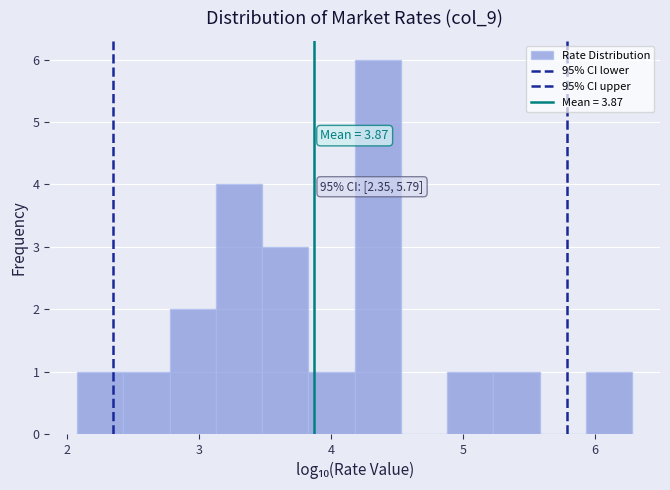

Read against the x-axis, roughly where is the centre of the tallest bar?

4.4